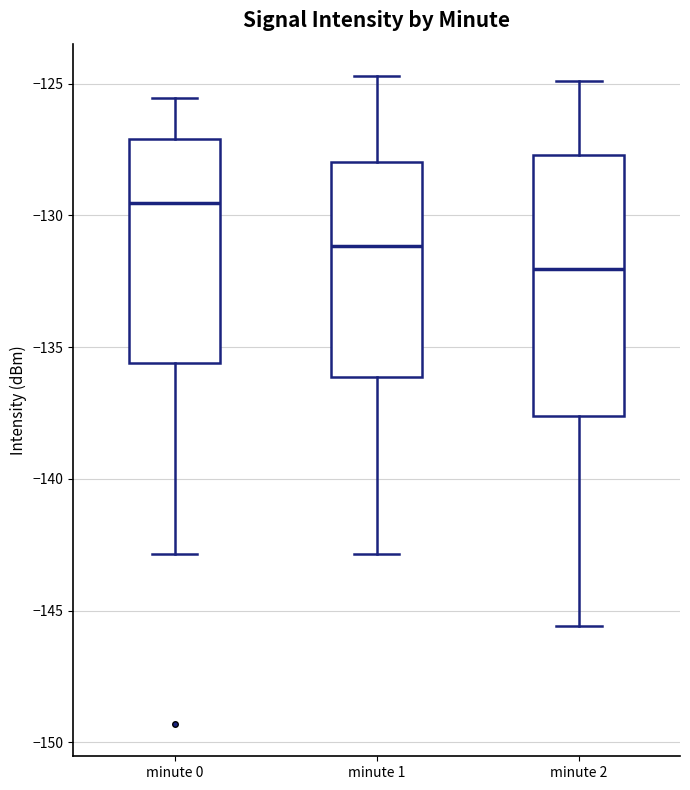

Reading left to right, transcribe this box plot: for each box, give where its median line is, the range the box spans, and where its two whiskers end, as read against the y-axis. The values are not printed on the chart, so give them approximately, as read against the axis.

minute 0: median -129.5, box -135.5 to -127.0, whiskers -143.0 to -125.5
minute 1: median -131.0, box -136.0 to -128.0, whiskers -143.0 to -124.5
minute 2: median -132.0, box -137.5 to -127.5, whiskers -145.5 to -125.0